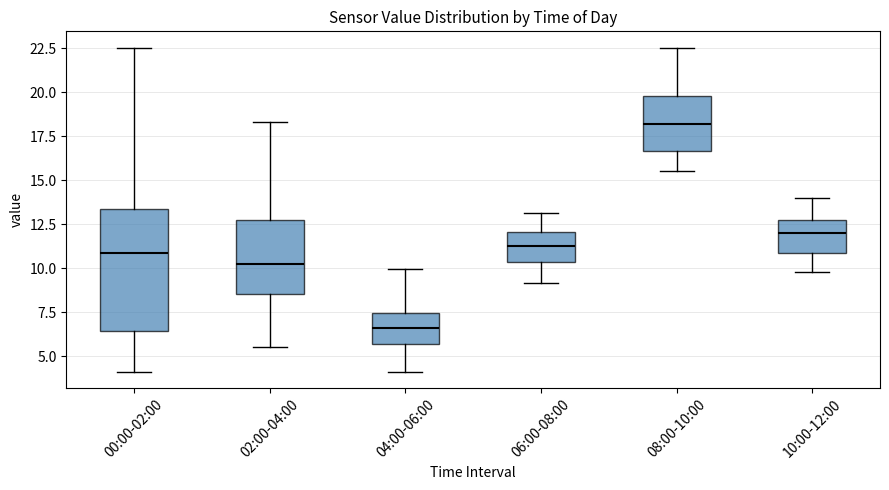

Reading left to right, transcribe this box plot: for each box, give where its median line is, the range the box spans, and where its two whiskers end, as read against the y-axis. The values are not printed on the chart, so give them approximately, as read against the axis.

00:00-02:00: median 11.0, box 6.5 to 13.5, whiskers 4.0 to 22.5
02:00-04:00: median 10.0, box 8.5 to 12.5, whiskers 5.5 to 18.5
04:00-06:00: median 6.5, box 5.5 to 7.5, whiskers 4.0 to 10.0
06:00-08:00: median 11.5, box 10.5 to 12.0, whiskers 9.0 to 13.0
08:00-10:00: median 18.0, box 16.5 to 20.0, whiskers 15.5 to 22.5
10:00-12:00: median 12.0, box 11.0 to 12.5, whiskers 10.0 to 14.0